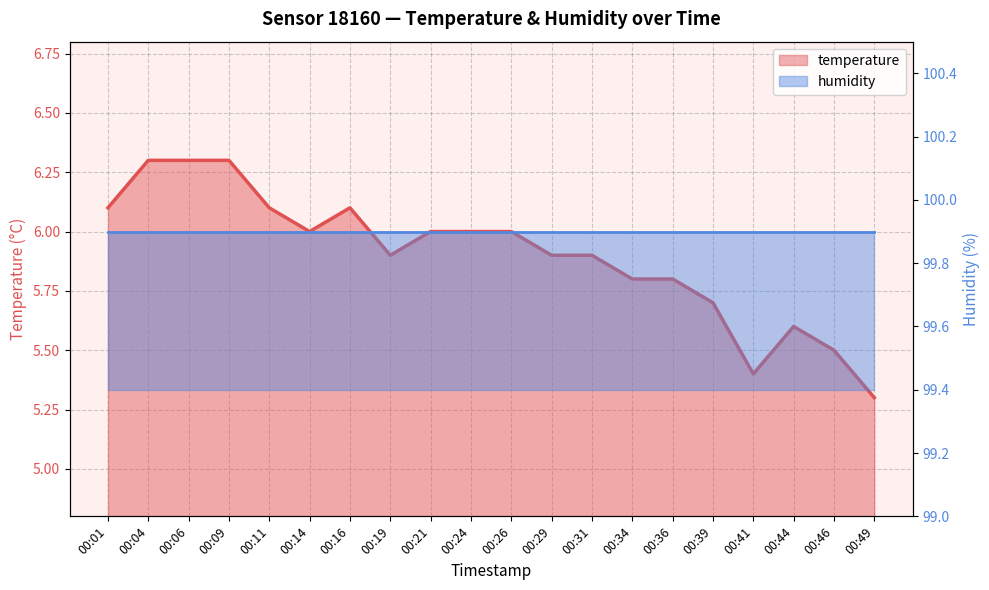

What is the total value across all series at 00:49?

105.2